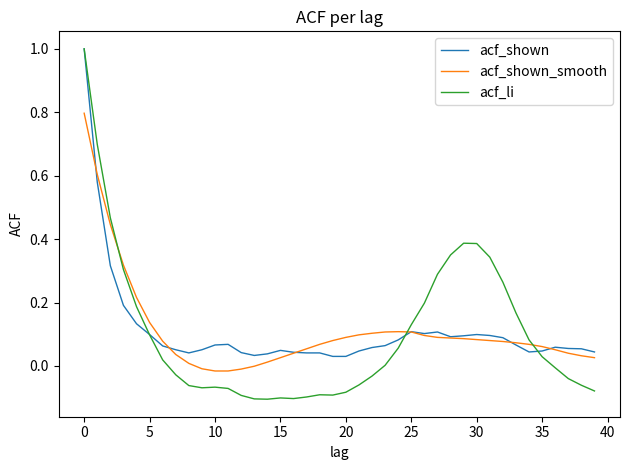

What is the highest value of the acf_li series?

1.0